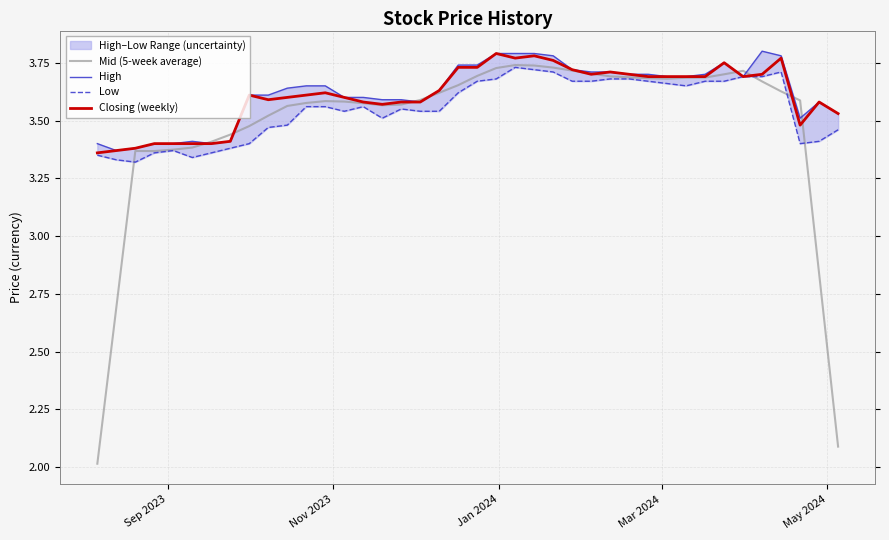

How many intersections are there between High and Mid (5-week average)?

8